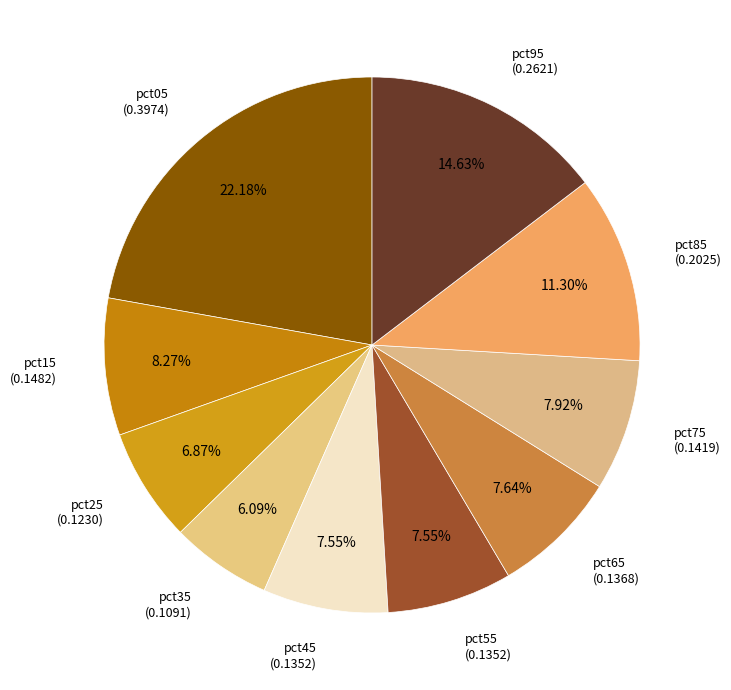

How many slices are in this pie chart?

10